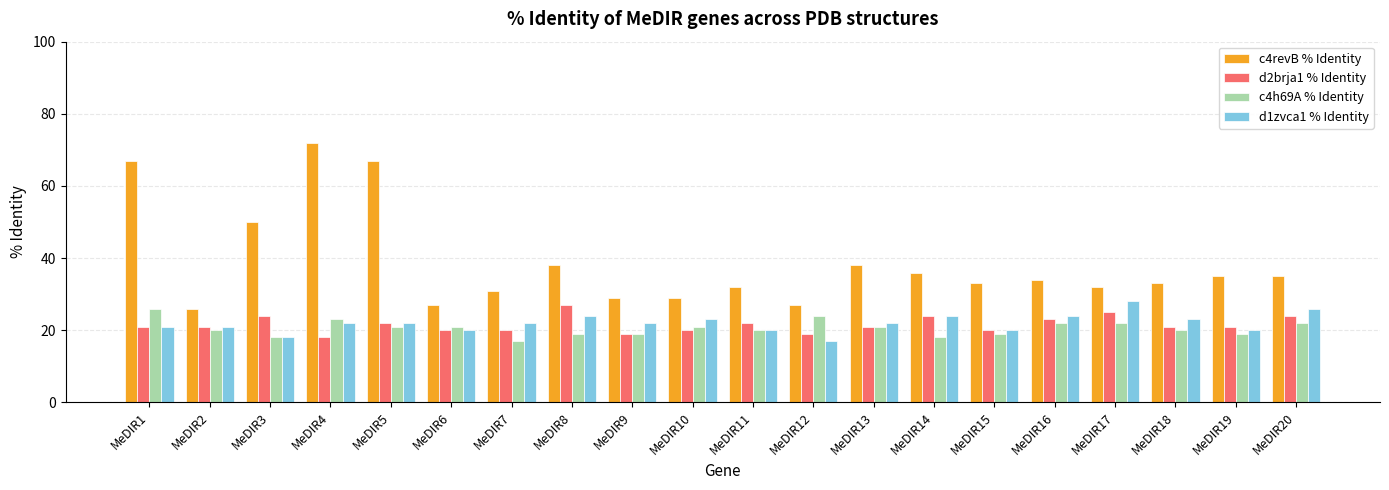

Is it true that d2brja1 % Identity equals 13 at MeDIR9?

False